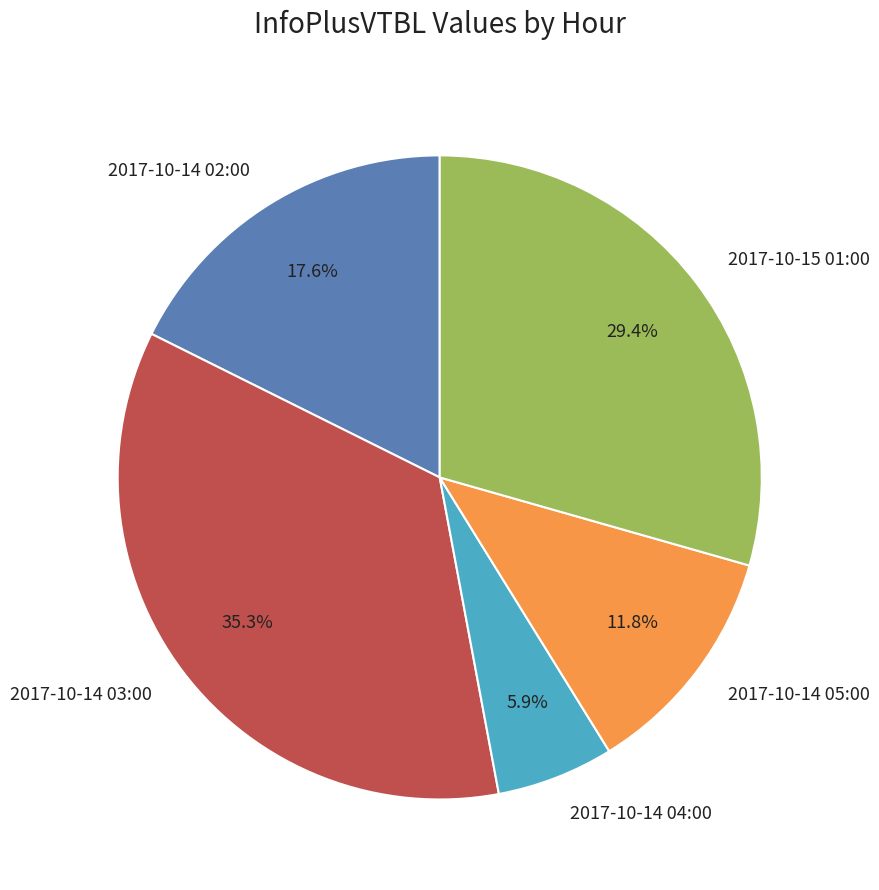

Rank the categories by value from lowest to highest.

2017-10-14 04:00, 2017-10-14 05:00, 2017-10-14 02:00, 2017-10-15 01:00, 2017-10-14 03:00